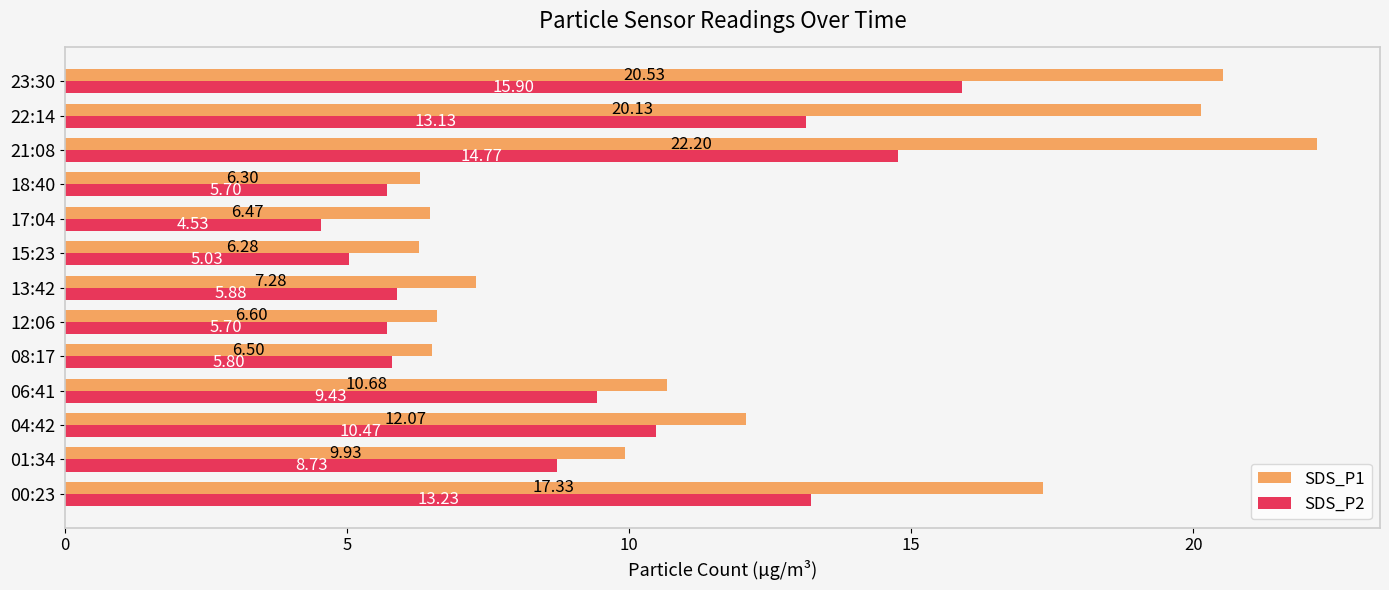

Which series has the largest total across all categories?

SDS_P1